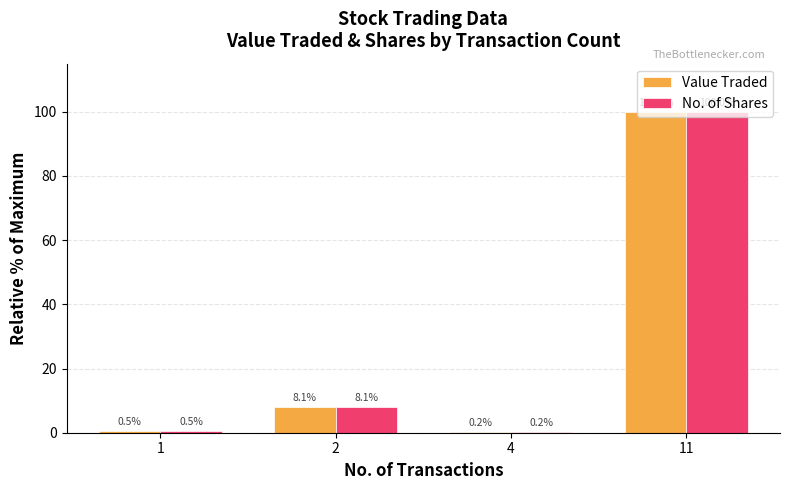

What is the sum of all Value Traded values?

108.8